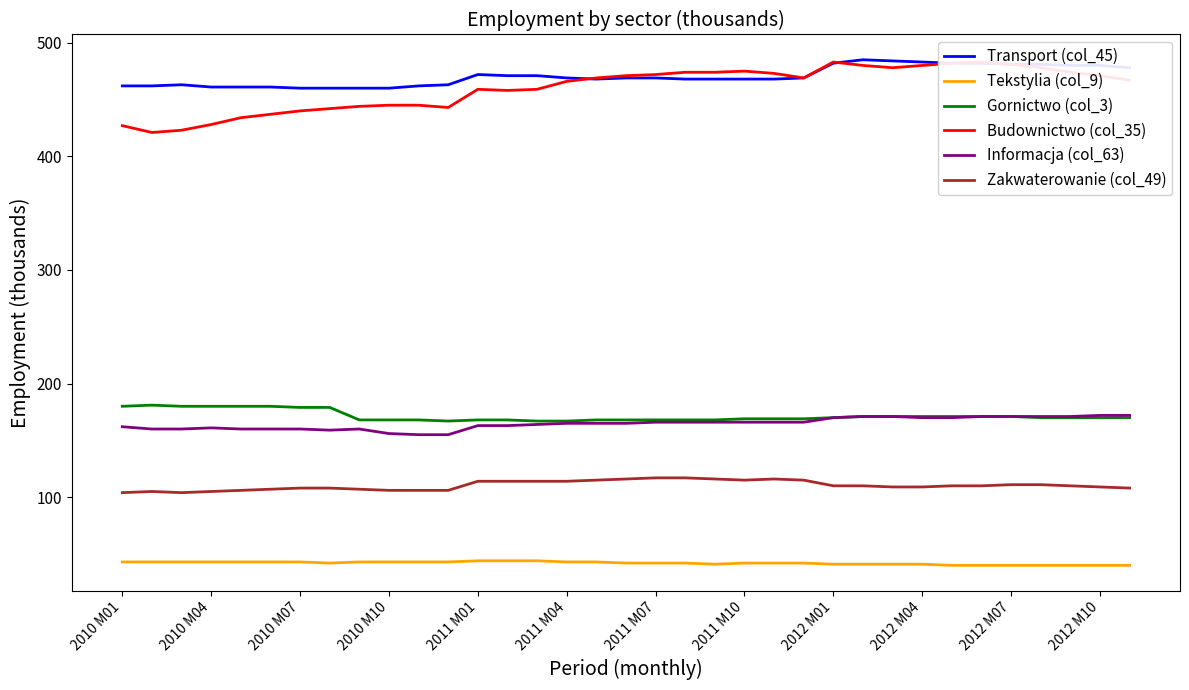

Is it true that Informacja (col_63) equals 172 at 2012 M10?

True